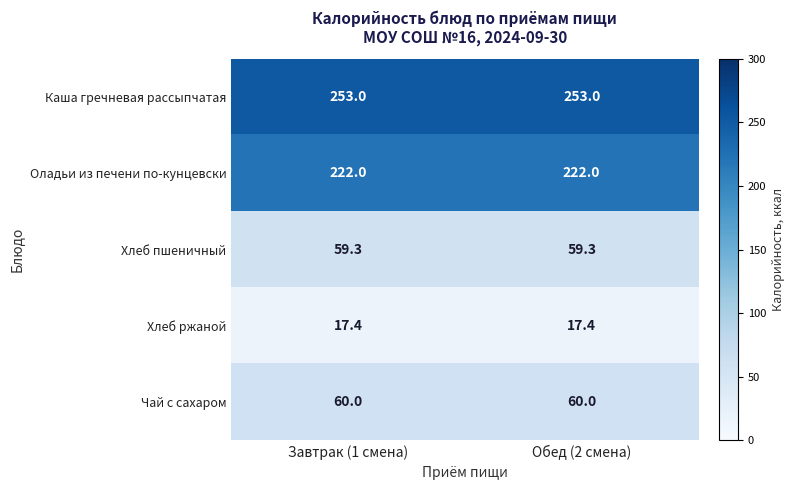

The Каша гречневая рассыпчатая series shows 56.3 at Завтрак (1 смена). True or false?

False